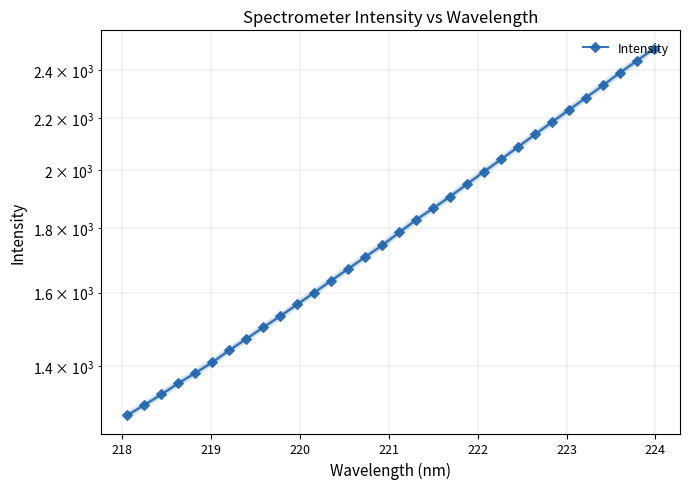

Reading right to left, what are all the values shown in this chart?

2495.2	2439.8	2387.7	2333.2	2281.6	2231.6	2182.3	2134.0	2085.5	2039.3	1994.5	1949.6	1905.7	1865.3	1826.6	1785.0	1743.9	1707.0	1670.8	1635.3	1600.0	1566.0	1532.9	1501.7	1470.6	1440.3	1409.1	1382.0	1356.2	1328.9	1303.6	1279.6